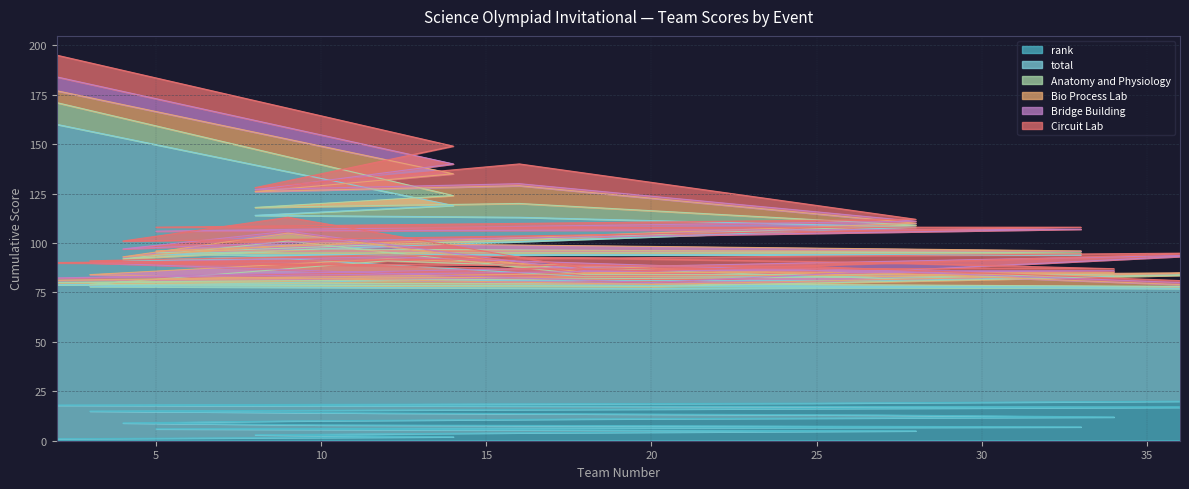

Where is the first local maximum for Bio Process Lab?

14